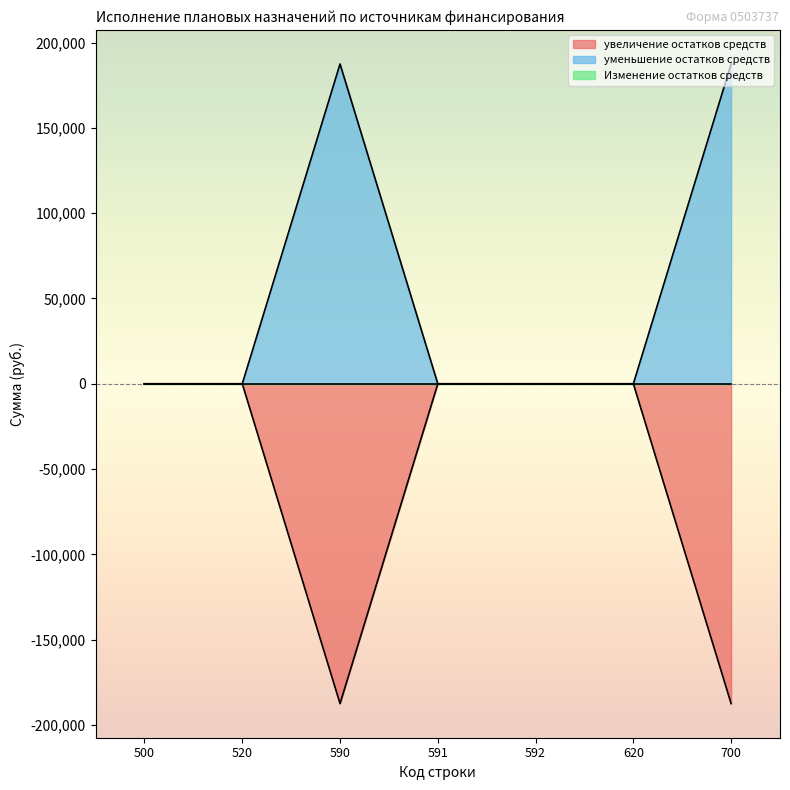

Which series has the largest total across all categories?

уменьшение остатков средств